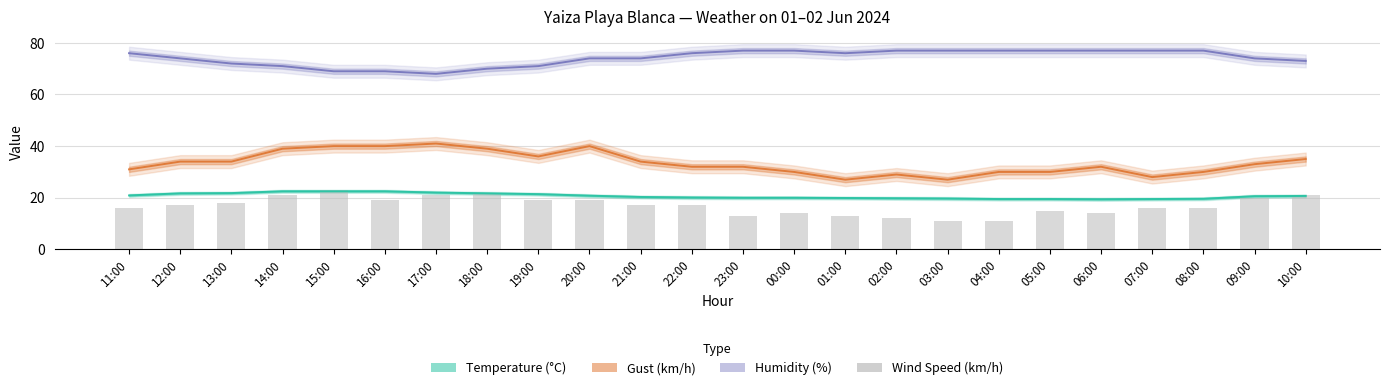

Which label corresponds to the largest value in the chart?

15:00